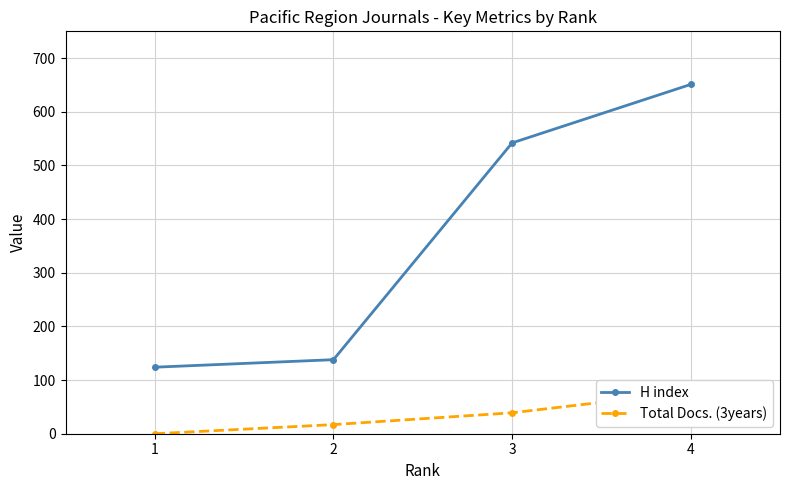

List the series in order of their overall mean, lowest first.

Total Docs. (3years), H index